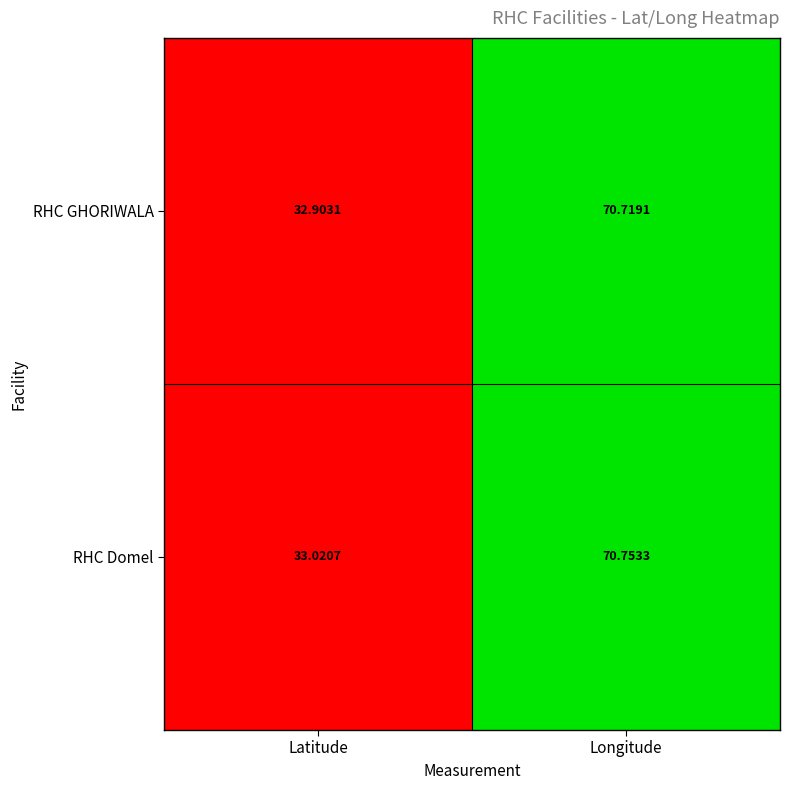

List the series in order of their peak value, lowest first.

RHC GHORIWALA, RHC Domel